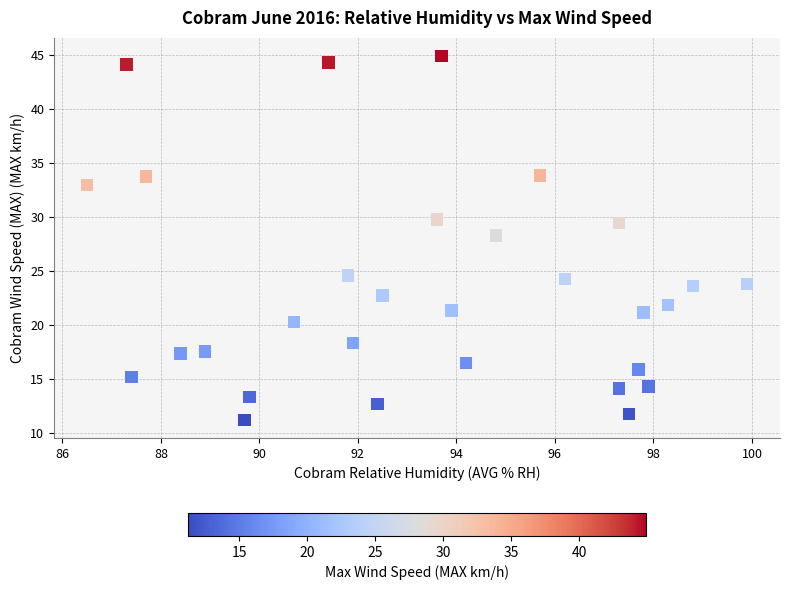

What is the range of X values (max minus min)?

13.4